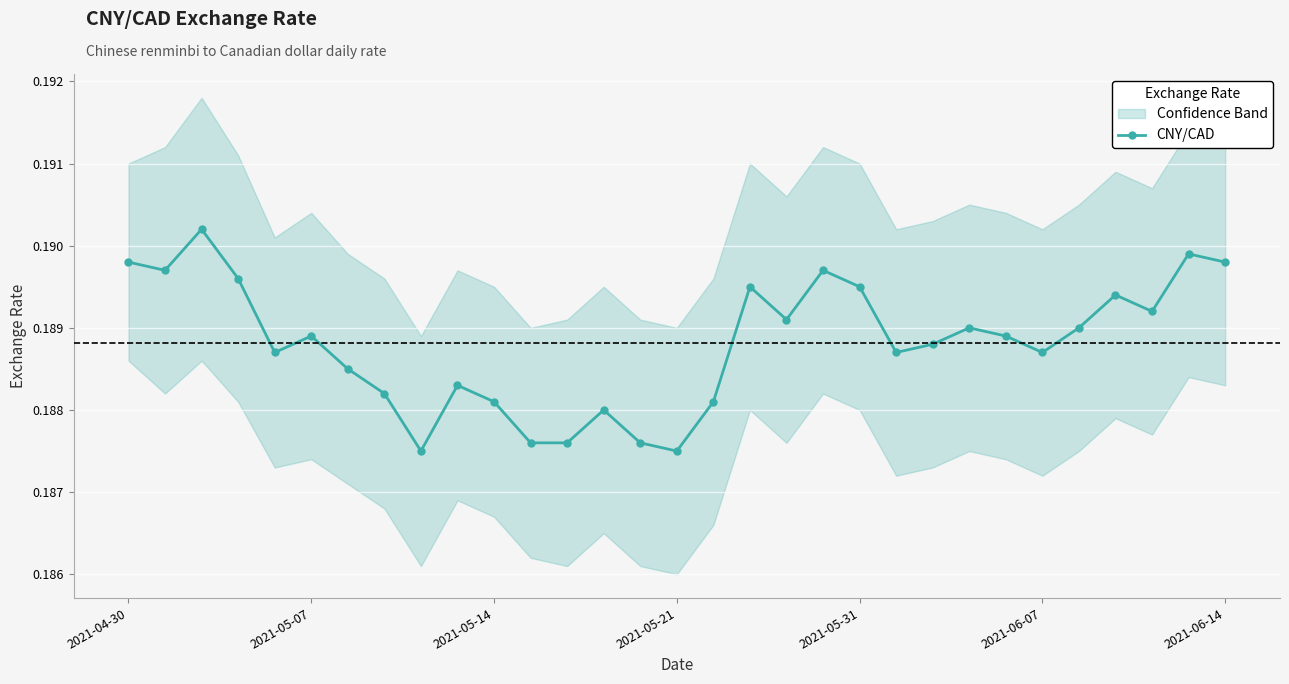

How many points are lower than both their immediate neighbors (excluding endpoints)?

8